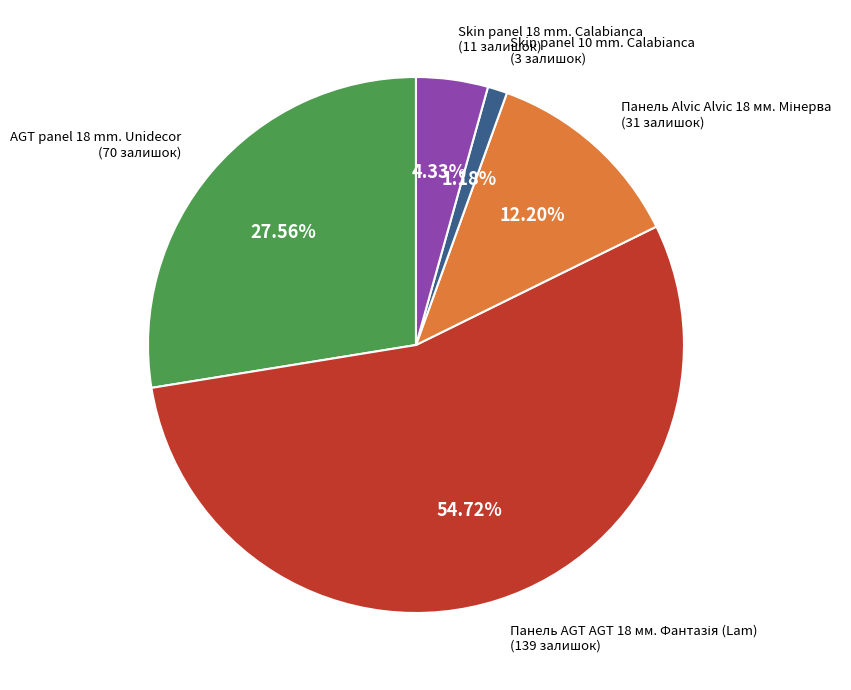

Is the sum of AGT panel 18 mm. Unidecor and Skin panel 18 mm. Calabianca greater than half?

No